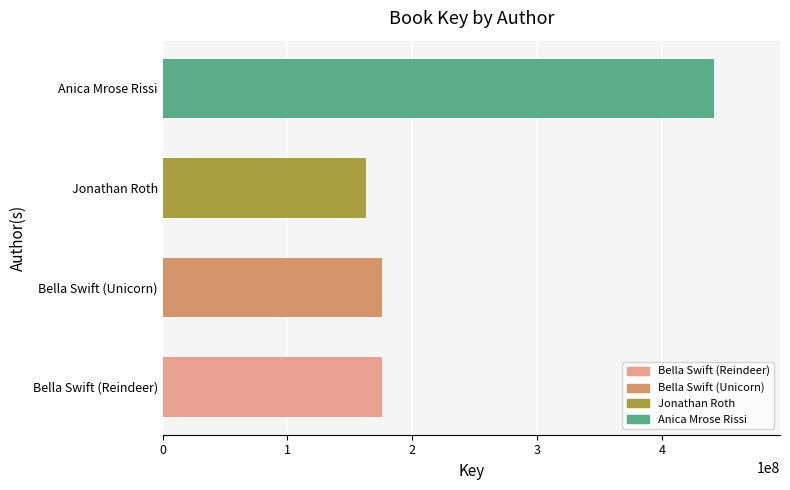

True or false: the data shows 55923104 at Bella Swift (Reindeer).

False